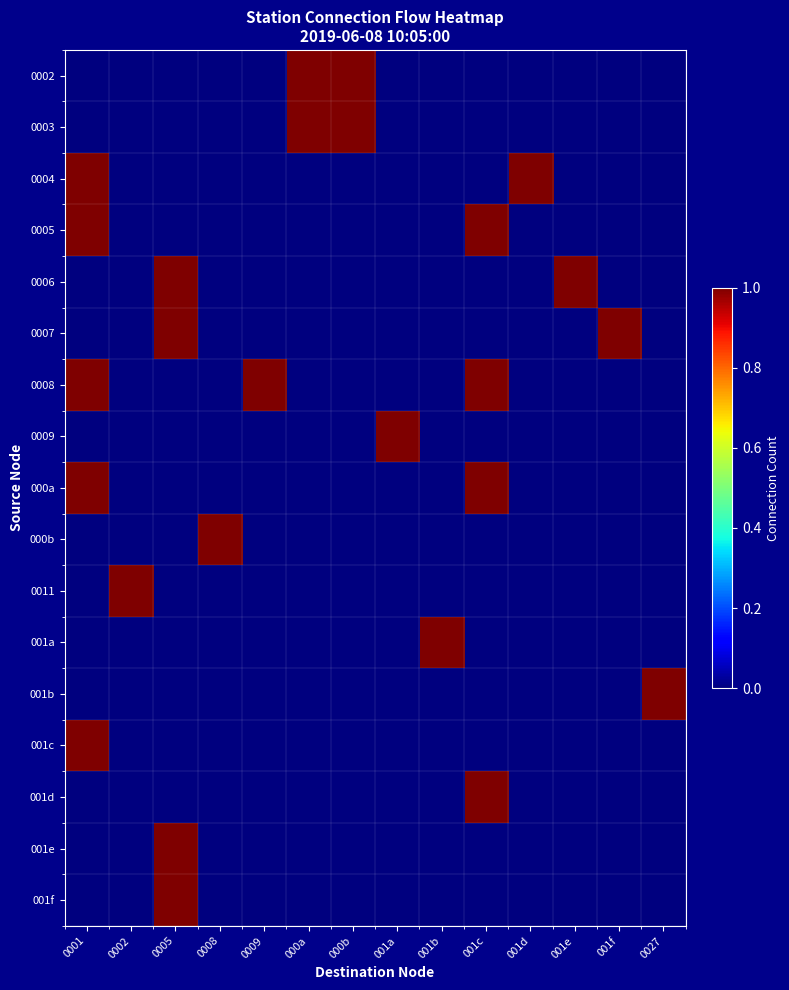

At which category does the chart reach its peak across all series?

000a